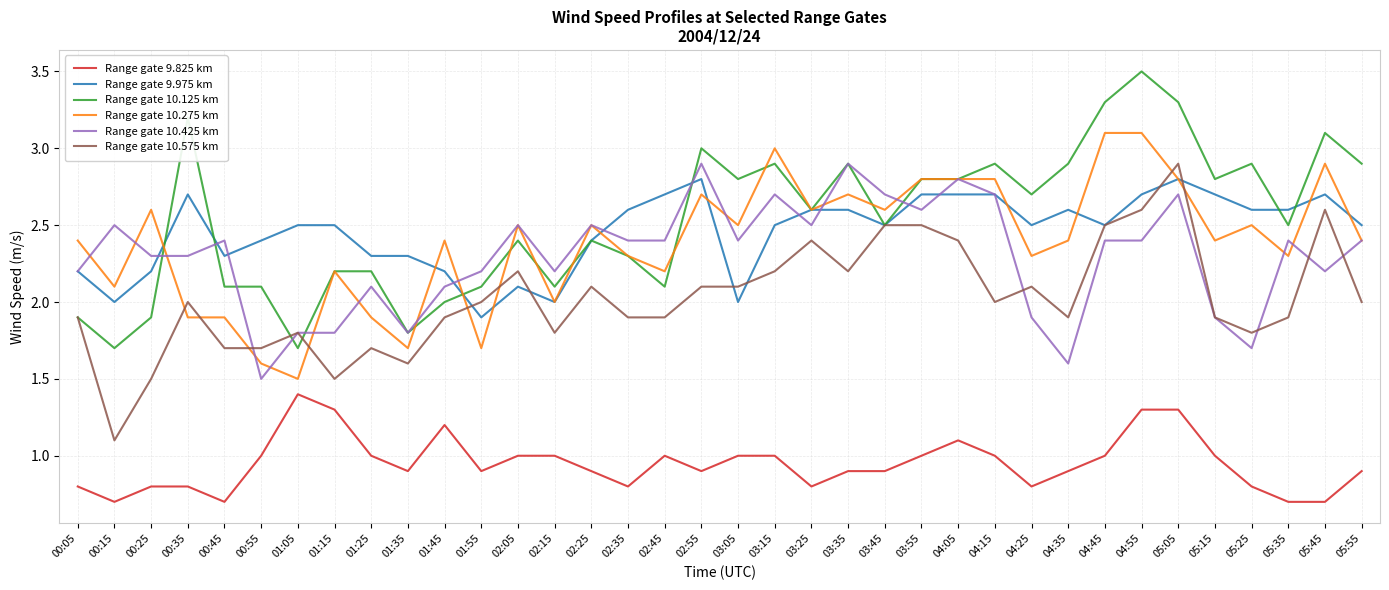

What is the greatest value displayed?

3.5